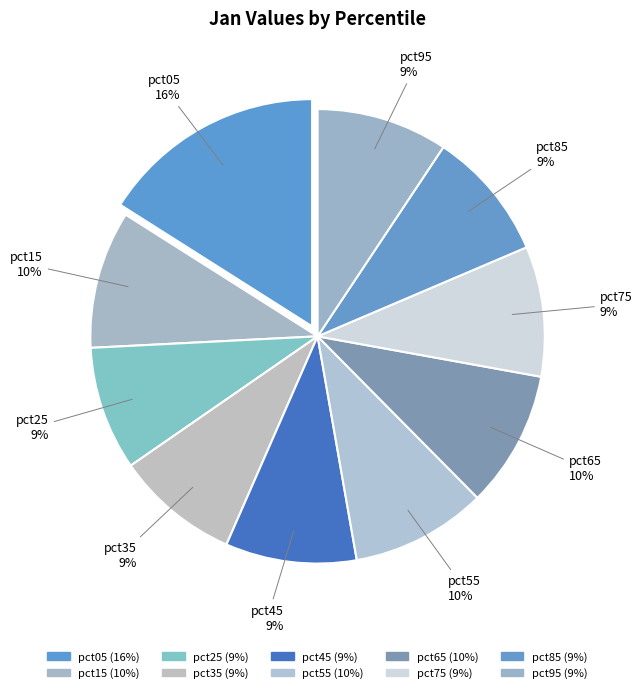

Which category has the smallest portion of the pie?

pct35